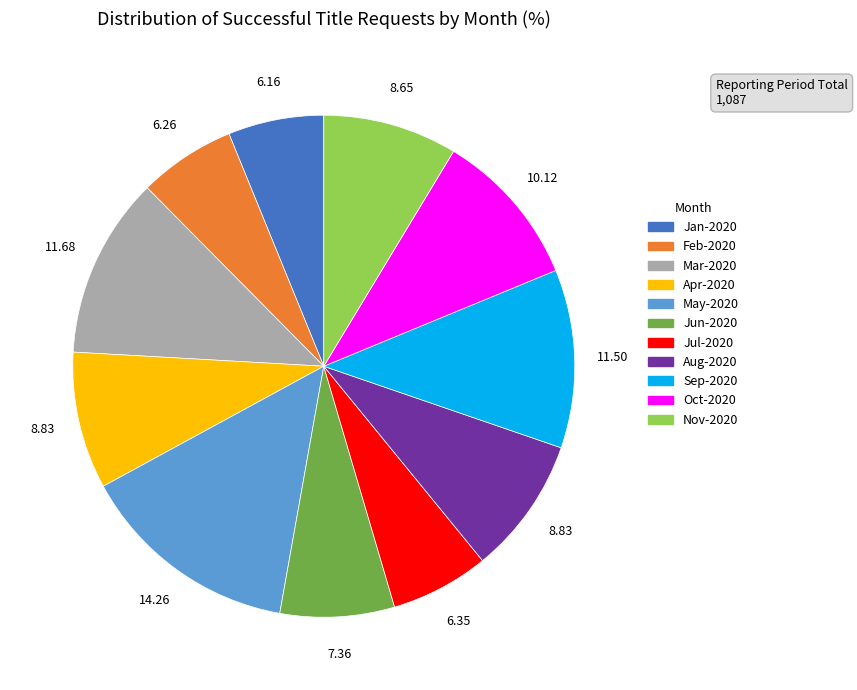

Does Apr-2020 account for over 50% of the chart?

No